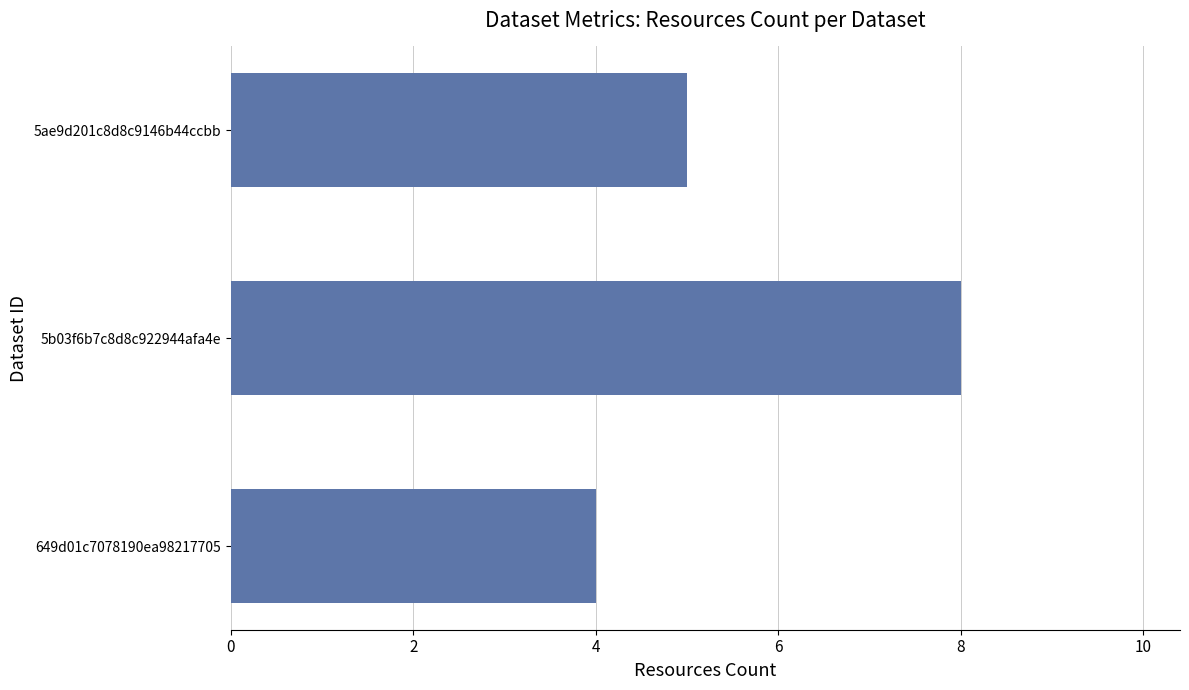

True or false: the data shows 1 at 649d01c7078190ea98217705.

False